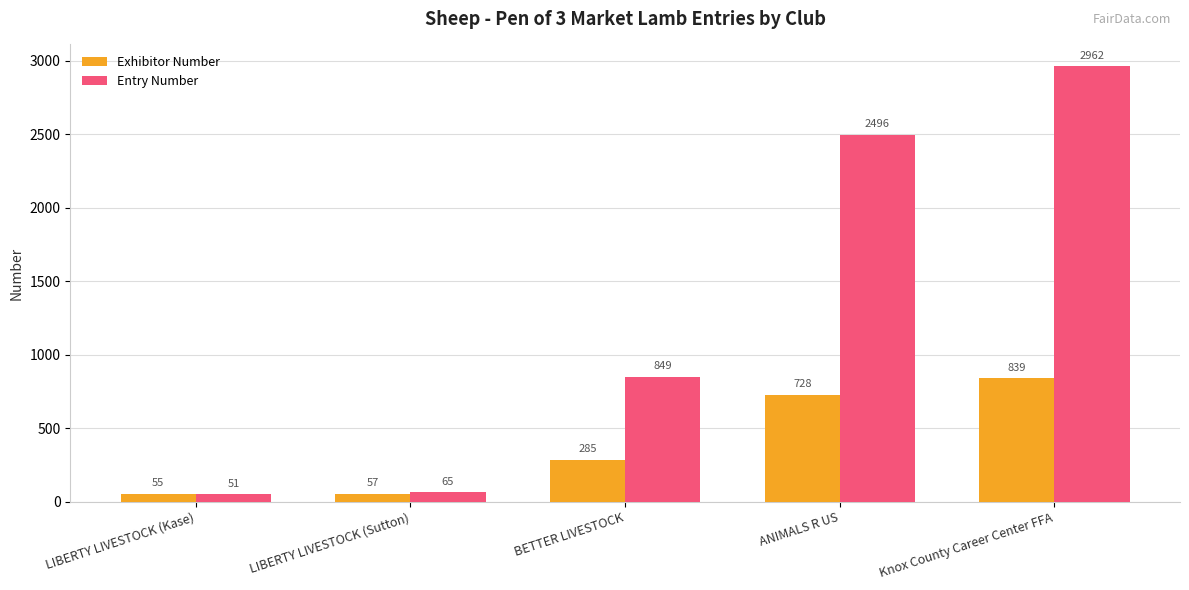

Rank the series by their maximum value, from lowest to highest.

Exhibitor Number, Entry Number